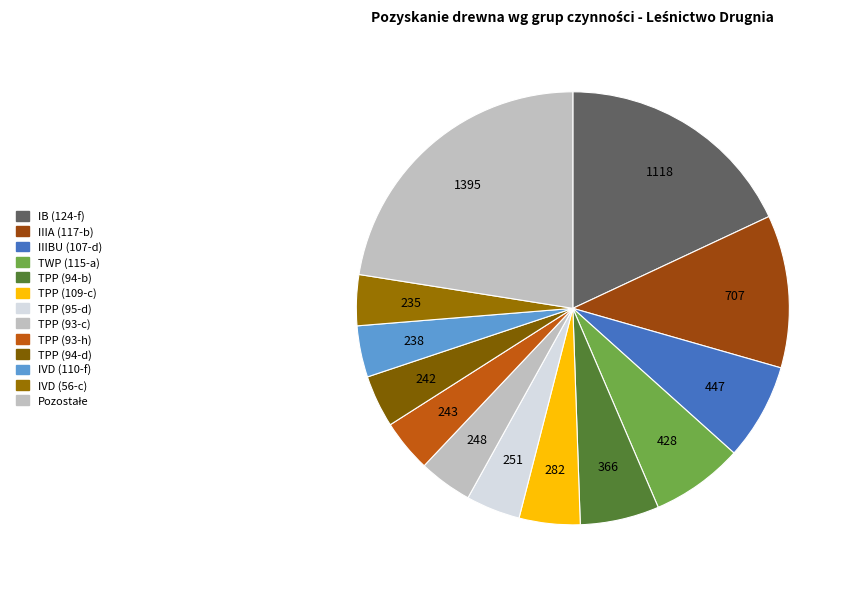

Is there a majority slice in this chart?

No